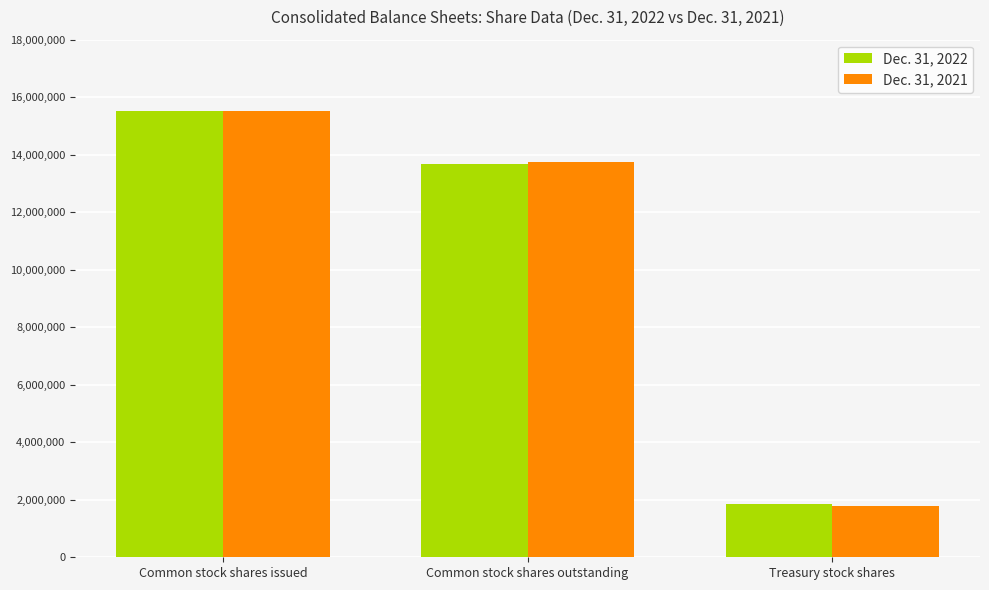

At which label does Dec. 31, 2021 reach its minimum?

Treasury stock shares